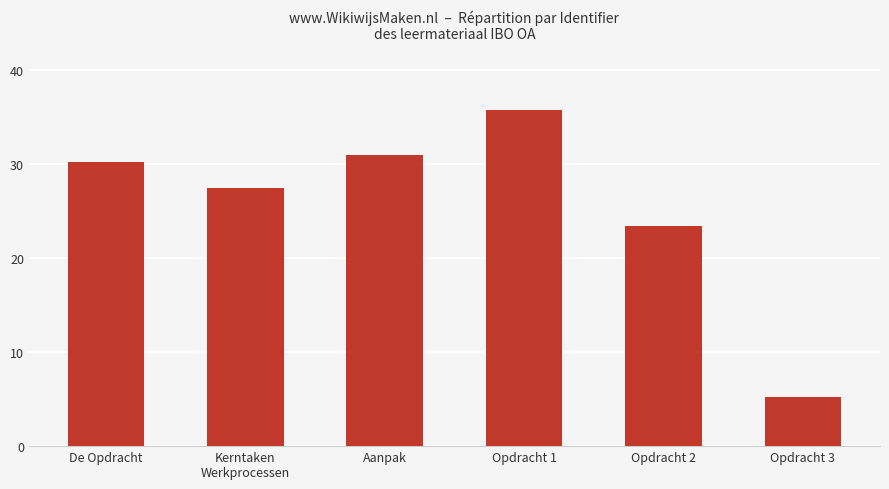

Approximately how many times larger is the value at Kerntaken
Werkprocessen compared to Opdracht 3?

5.3